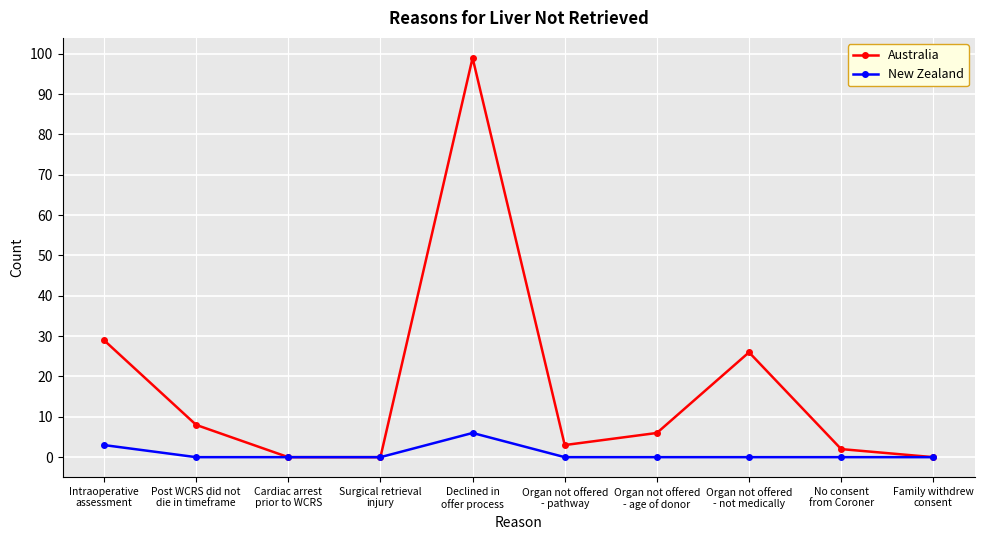

Between Post WCRS did not
die in timeframe and Family withdrew
consent, which series saw the biggest shift?

Australia